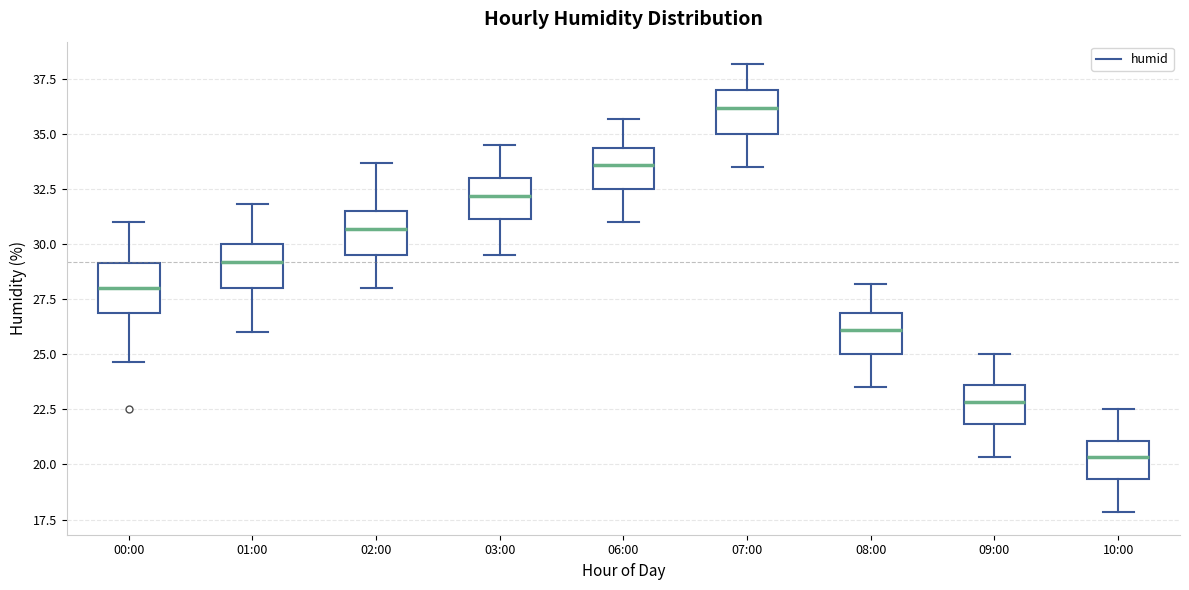

Reading left to right, read every box against the y-axis: the position of its median line, the range the box covers, and the ends of its whiskers. The values are not printed on the chart, so give them approximately, as read against the axis.

00:00: median 28.0, box 27.0 to 29.0, whiskers 24.5 to 31.0
01:00: median 29.0, box 28.0 to 30.0, whiskers 26.0 to 32.0
02:00: median 30.5, box 29.5 to 31.5, whiskers 28.0 to 33.5
03:00: median 32.0, box 31.0 to 33.0, whiskers 29.5 to 34.5
06:00: median 33.5, box 32.5 to 34.5, whiskers 31.0 to 35.5
07:00: median 36.0, box 35.0 to 37.0, whiskers 33.5 to 38.0
08:00: median 26.0, box 25.0 to 27.0, whiskers 23.5 to 28.0
09:00: median 23.0, box 22.0 to 23.5, whiskers 20.5 to 25.0
10:00: median 20.5, box 19.5 to 21.0, whiskers 18.0 to 22.5